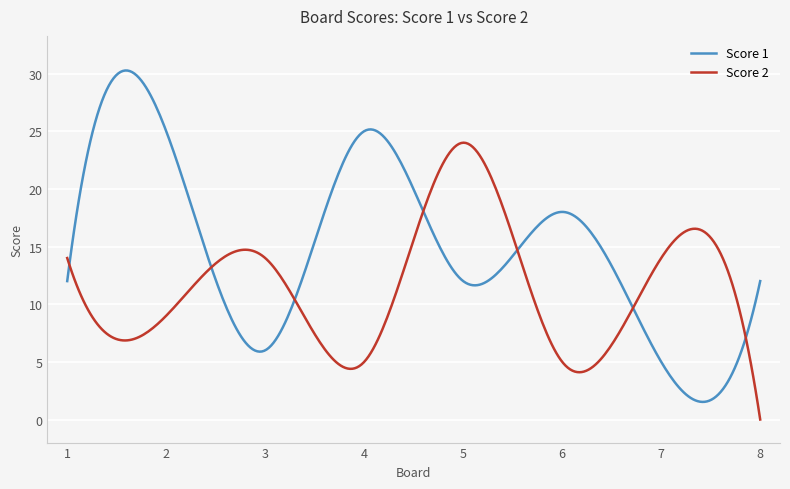

What is the difference between the second highest and second lowest values in the Score 1 series?

28.7